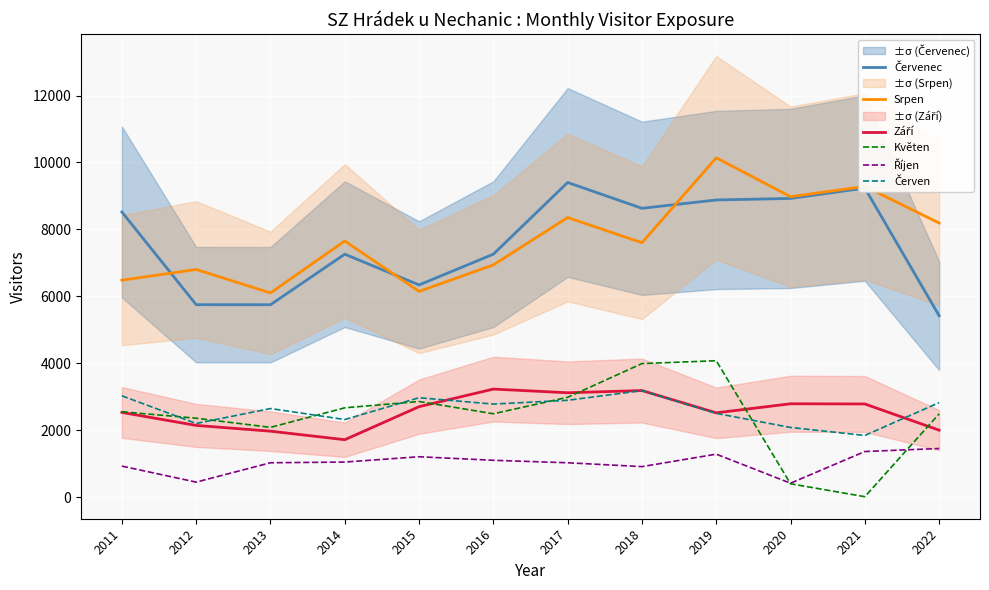

True or false: Červen and Srpen cross at least once.

False